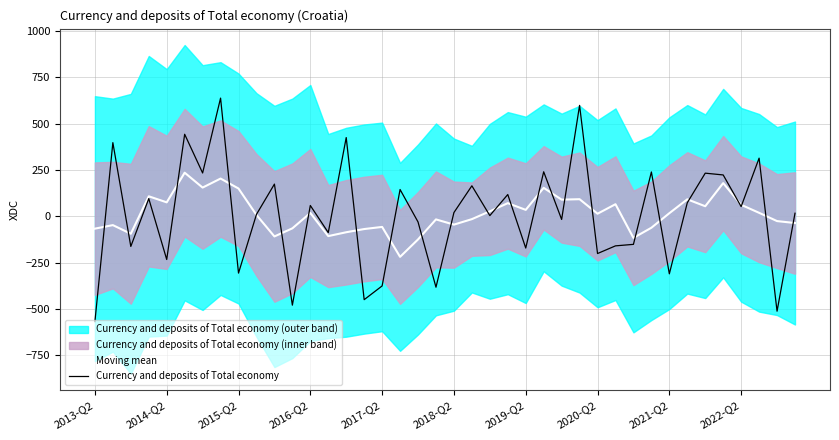

After their last crossing, which series has the higher values: Currency and deposits of Total economy or Moving mean?

Currency and deposits of Total economy